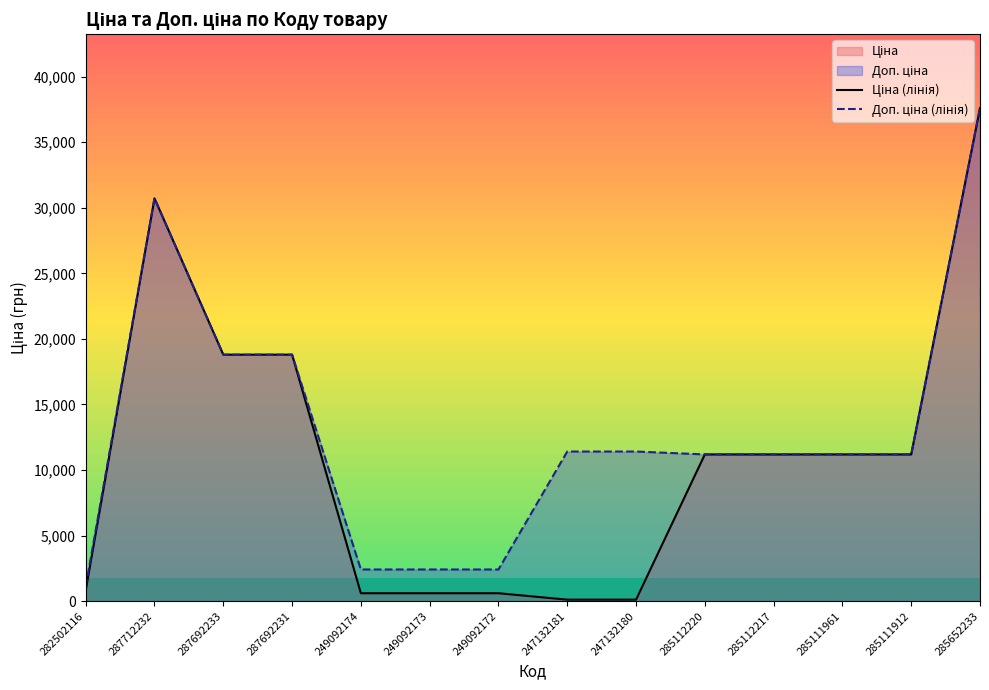

True or false: Ціна (лінія) and Доп. ціна (лінія) cross at least once.

False